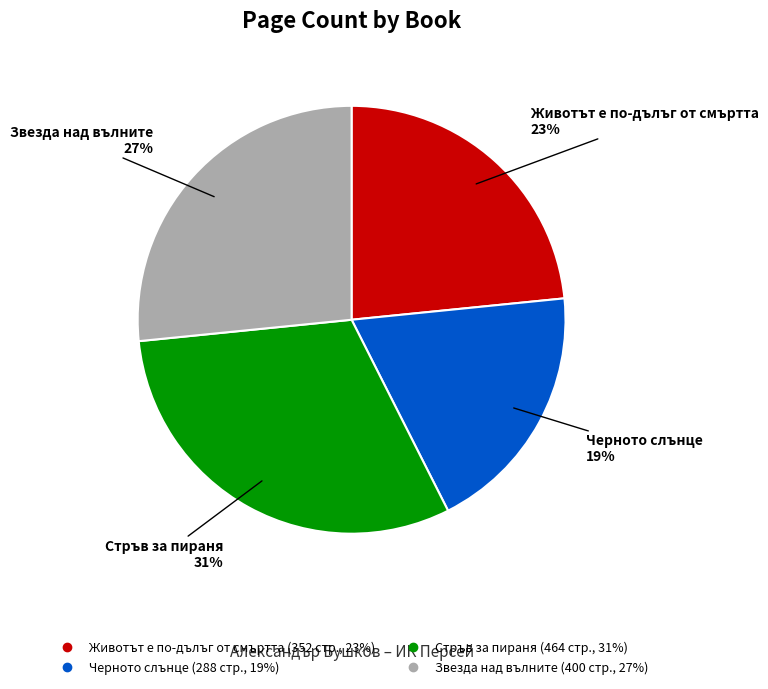

Does any single category account for the majority?

No